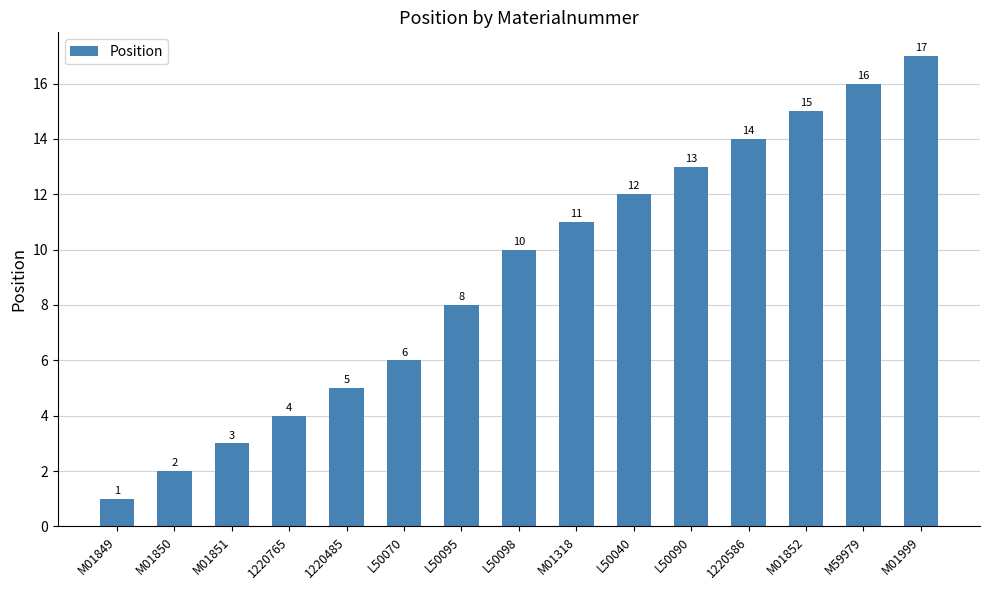

What position from the left is 1220586?

12